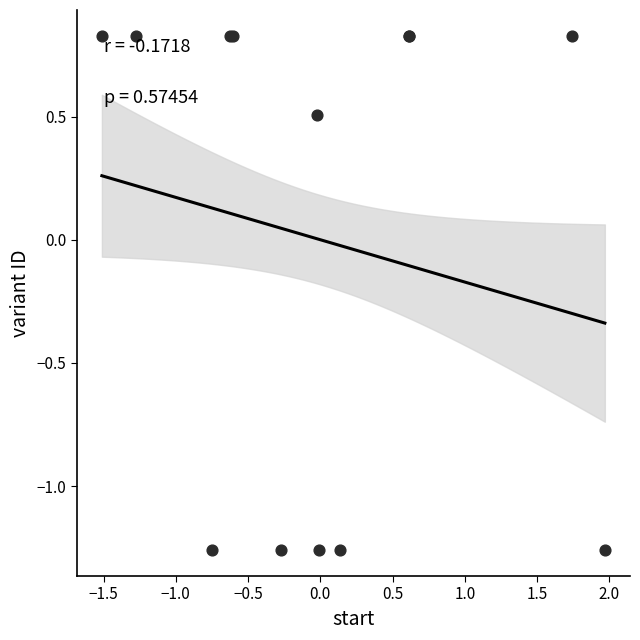

What Y value in the scatter plot is closest to 0?

0.5